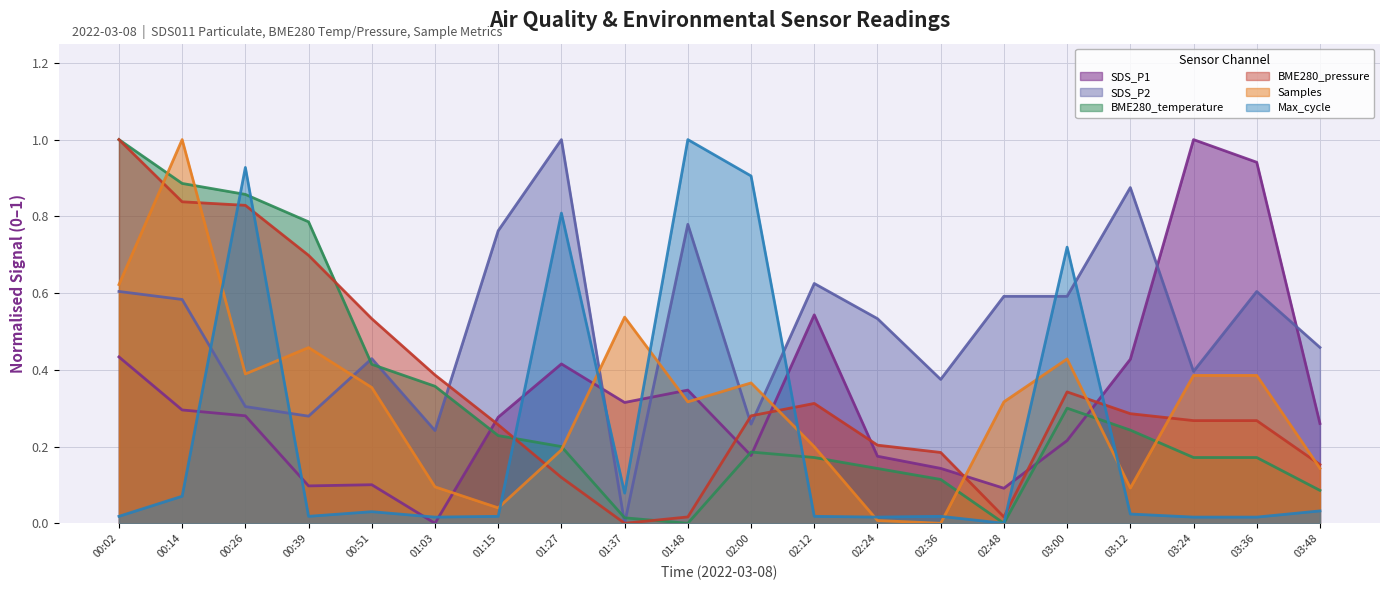

Reading right to left, transcribe all the data shown in this chart.

SDS_P1: 03:48=0.3	03:36=0.9	03:24=1.0	03:12=0.4	03:00=0.2	02:48=0.1	02:36=0.1	02:24=0.2	02:12=0.5	02:00=0.2	01:48=0.3	01:37=0.3	01:27=0.4	01:15=0.3	01:03=0.0	00:51=0.1	00:39=0.1	00:26=0.3	00:14=0.3	00:02=0.4
SDS_P2: 03:48=0.5	03:36=0.6	03:24=0.4	03:12=0.9	03:00=0.6	02:48=0.6	02:36=0.4	02:24=0.5	02:12=0.6	02:00=0.3	01:48=0.8	01:37=0.0	01:27=1.0	01:15=0.8	01:03=0.2	00:51=0.4	00:39=0.3	00:26=0.3	00:14=0.6	00:02=0.6
BME280_temperature: 03:48=0.1	03:36=0.2	03:24=0.2	03:12=0.2	03:00=0.3	02:48=0.0	02:36=0.1	02:24=0.1	02:12=0.2	02:00=0.2	01:48=0.0	01:37=0.0	01:27=0.2	01:15=0.2	01:03=0.4	00:51=0.4	00:39=0.8	00:26=0.9	00:14=0.9	00:02=1.0
BME280_pressure: 03:48=0.2	03:36=0.3	03:24=0.3	03:12=0.3	03:00=0.3	02:48=0.0	02:36=0.2	02:24=0.2	02:12=0.3	02:00=0.3	01:48=0.0	01:37=0.0	01:27=0.1	01:15=0.3	01:03=0.4	00:51=0.5	00:39=0.7	00:26=0.8	00:14=0.8	00:02=1.0
Samples: 03:48=0.1	03:36=0.4	03:24=0.4	03:12=0.1	03:00=0.4	02:48=0.3	02:36=0.0	02:24=0.0	02:12=0.2	02:00=0.4	01:48=0.3	01:37=0.5	01:27=0.2	01:15=0.0	01:03=0.1	00:51=0.4	00:39=0.5	00:26=0.4	00:14=1.0	00:02=0.6
Max_cycle: 03:48=0.0	03:36=0.0	03:24=0.0	03:12=0.0	03:00=0.7	02:48=0.0	02:36=0.0	02:24=0.0	02:12=0.0	02:00=0.9	01:48=1.0	01:37=0.1	01:27=0.8	01:15=0.0	01:03=0.0	00:51=0.0	00:39=0.0	00:26=0.9	00:14=0.1	00:02=0.0